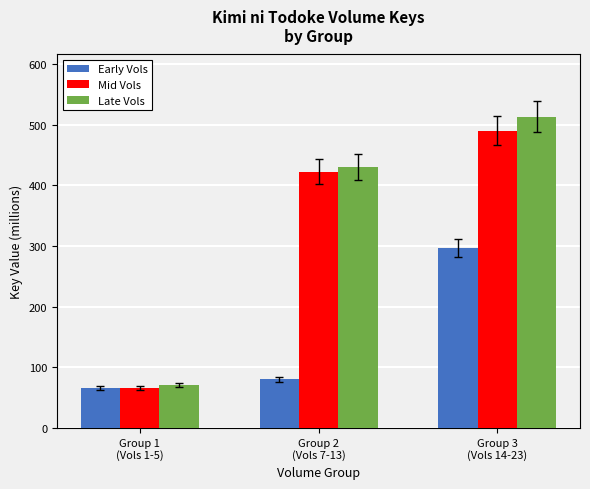

What is the label of the 3rd bar from the right?

Group 1
(Vols 1-5)